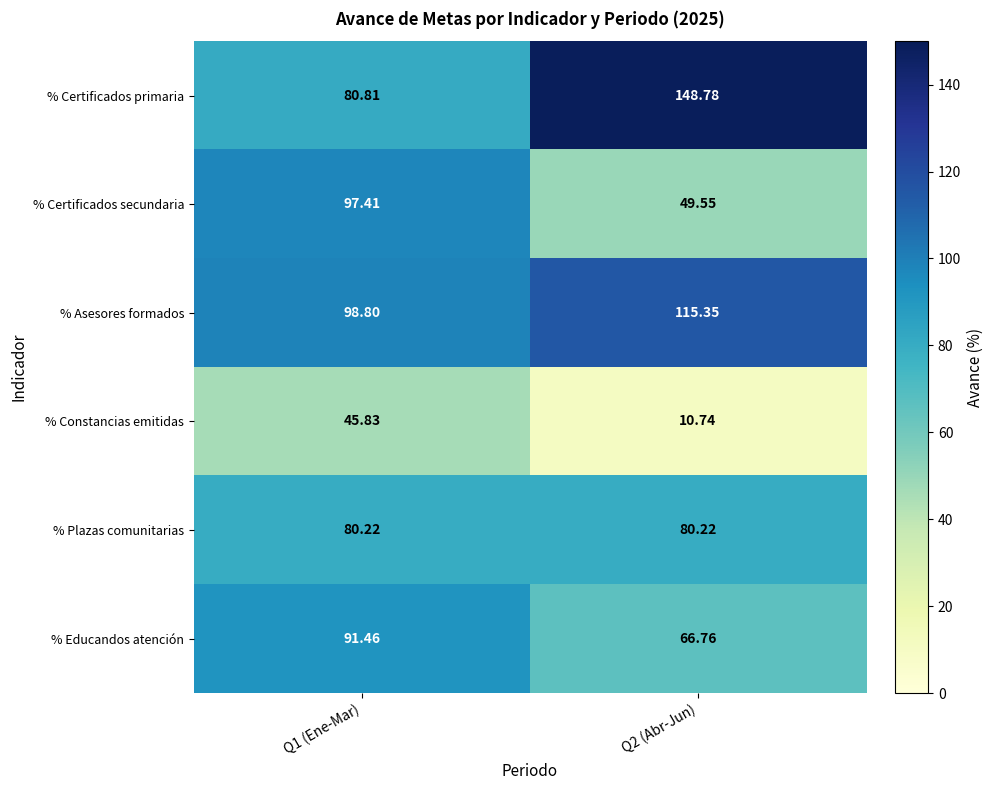

Which series has the widest spread of values?

% Certificados primaria